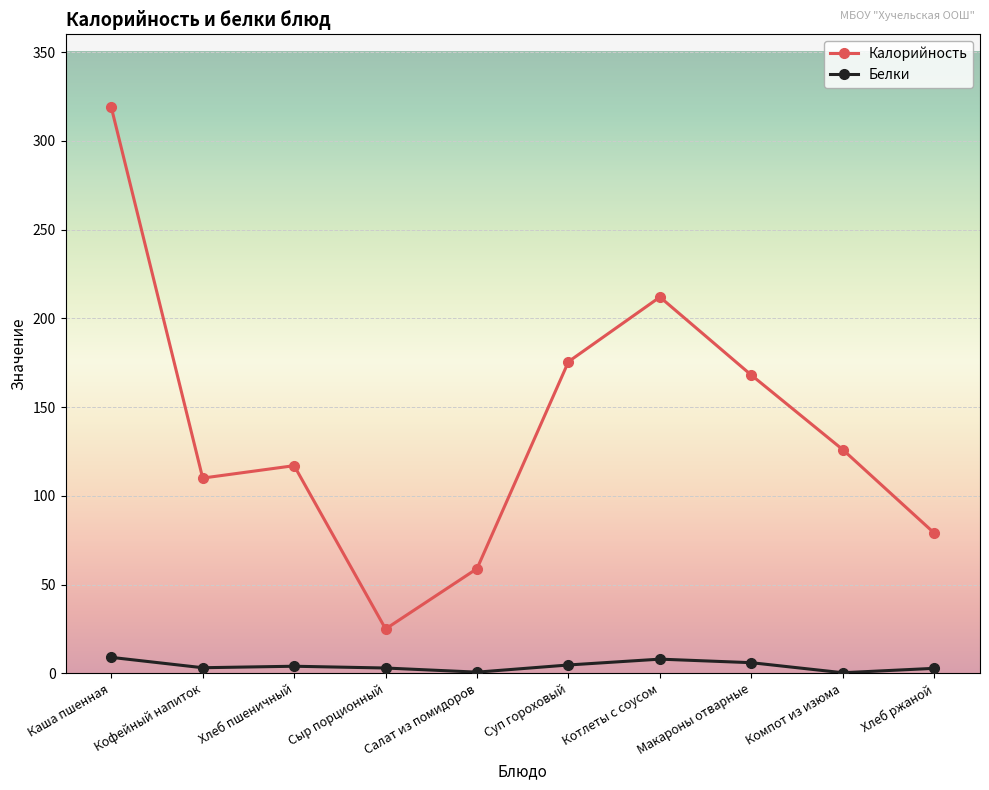

At which category does the chart reach its peak across all series?

Каша пшенная